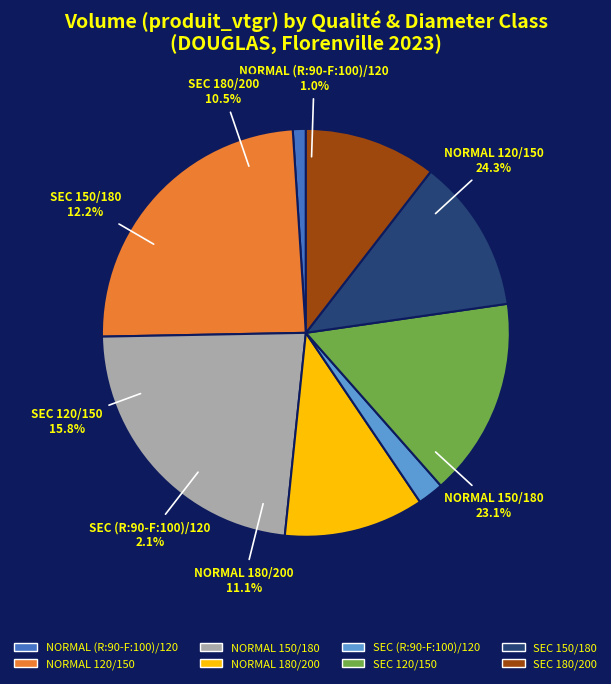

How many slices are in this pie chart?

8